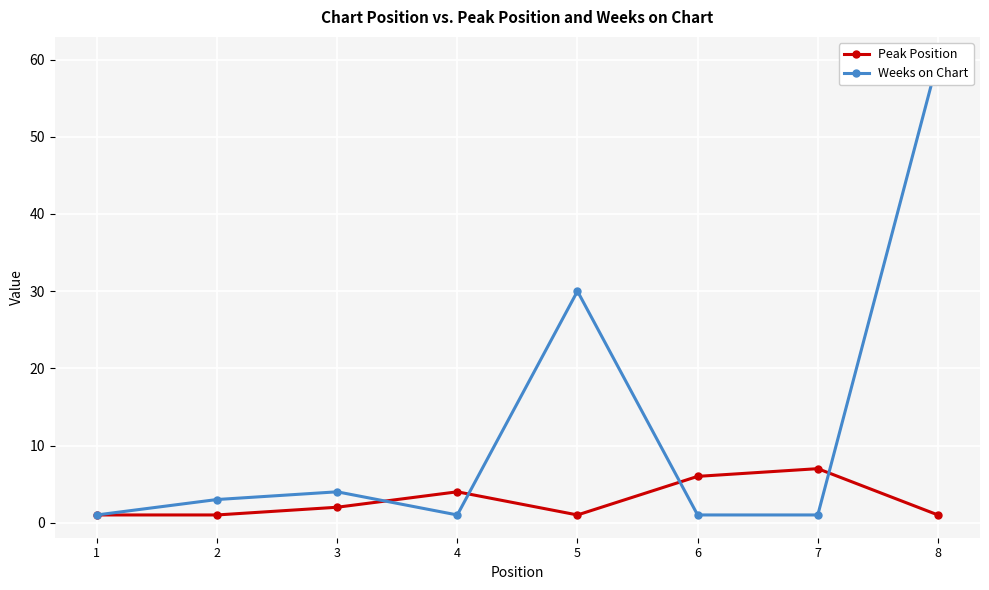

Reading left to right, extract all data points from this chart.

Peak Position: 1	1	2	4	1	6	7	1
Weeks on Chart: 1	3	4	1	30	1	1	60